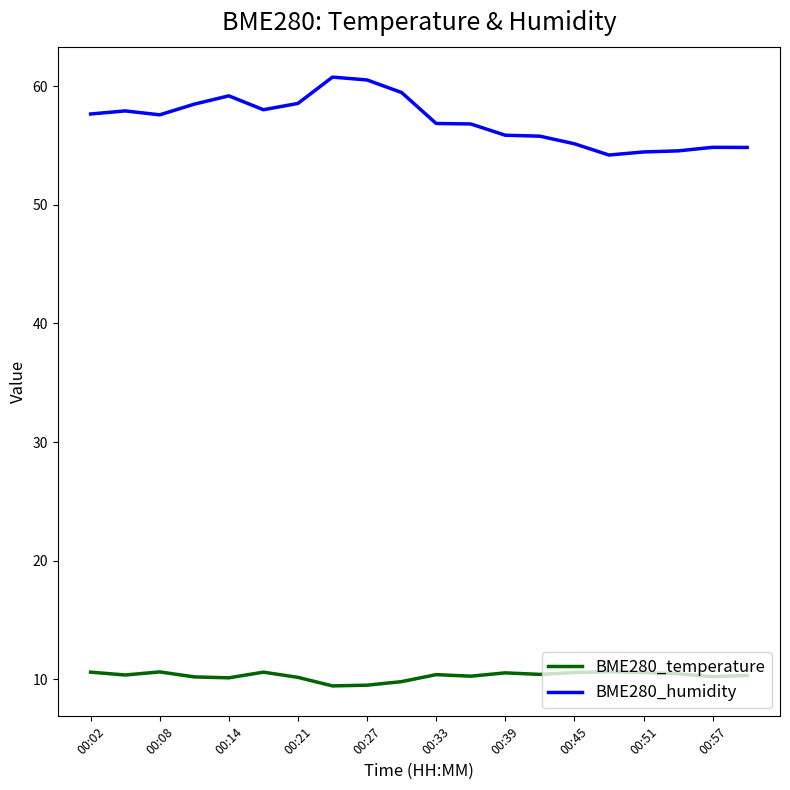

What is the average value of the BME280_humidity series?

57.1